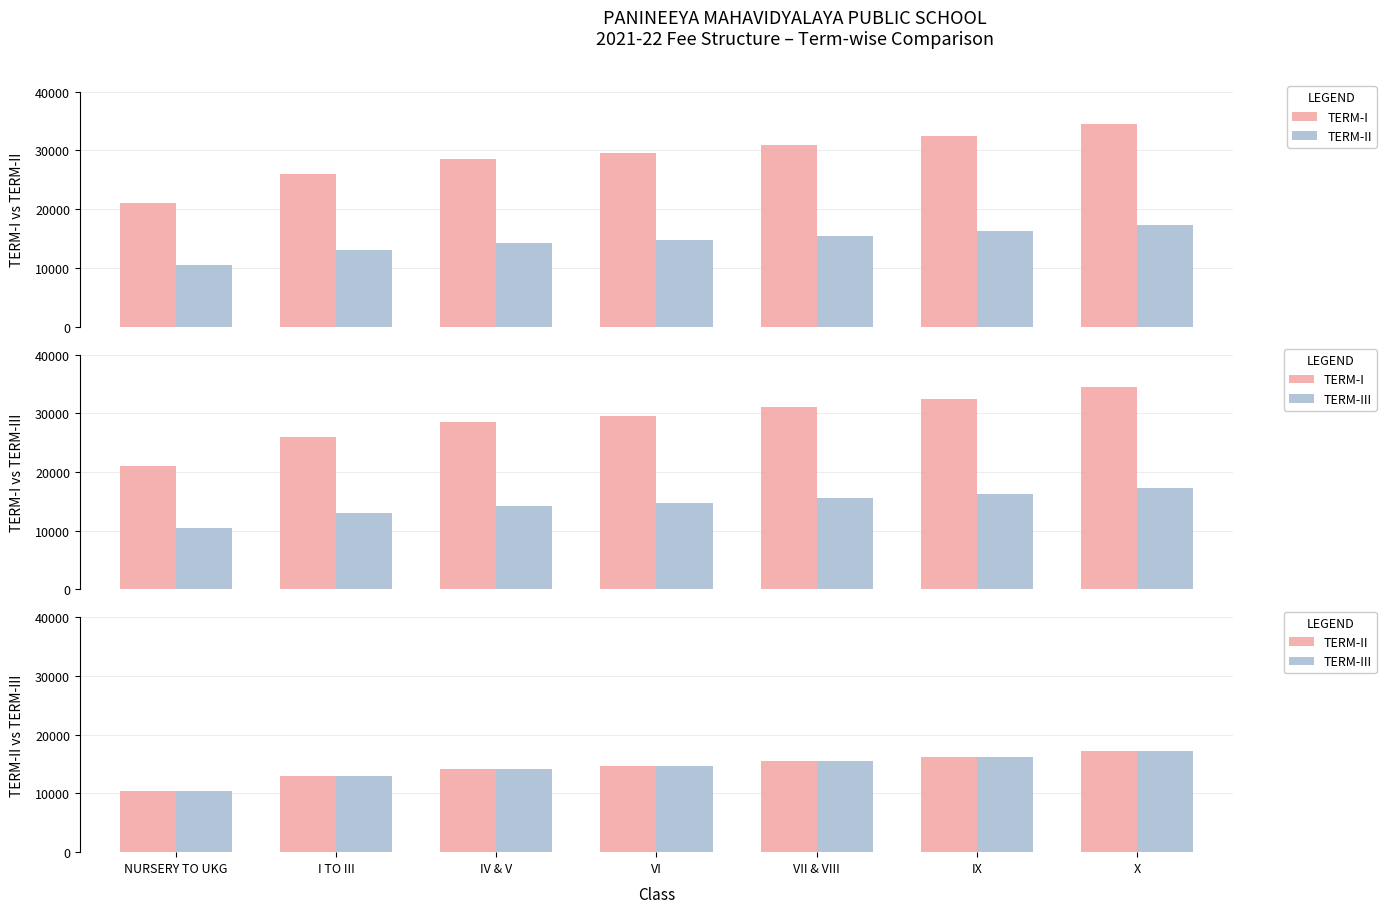

Reading left to right, extract all data points from this chart.

TERM-I: NURSERY TO UKG=21000	I TO III=26000	IV & V=28500	VI=29500	VII & VIII=31000	IX=32500	X=34500
TERM-II: NURSERY TO UKG=10500	I TO III=13000	IV & V=14250	VI=14750	VII & VIII=15500	IX=16250	X=17250
TERM-III: NURSERY TO UKG=10500	I TO III=13000	IV & V=14250	VI=14750	VII & VIII=15500	IX=16250	X=17250